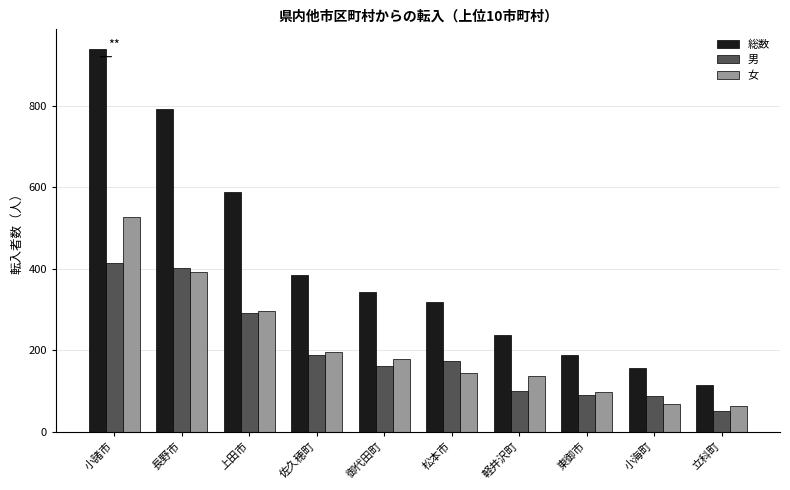

What is the value of the 女 bar at the 3rd from the left?

296